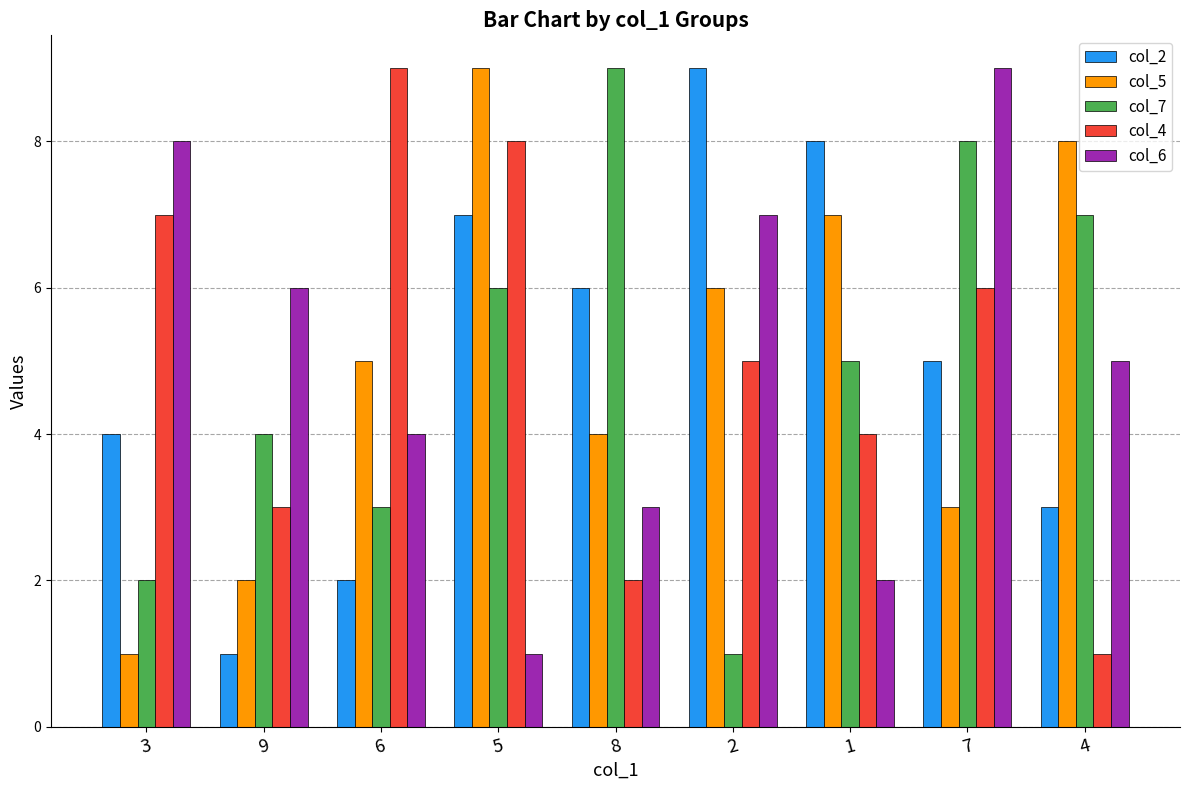

At how many categories does at least one series exceed 2?

9